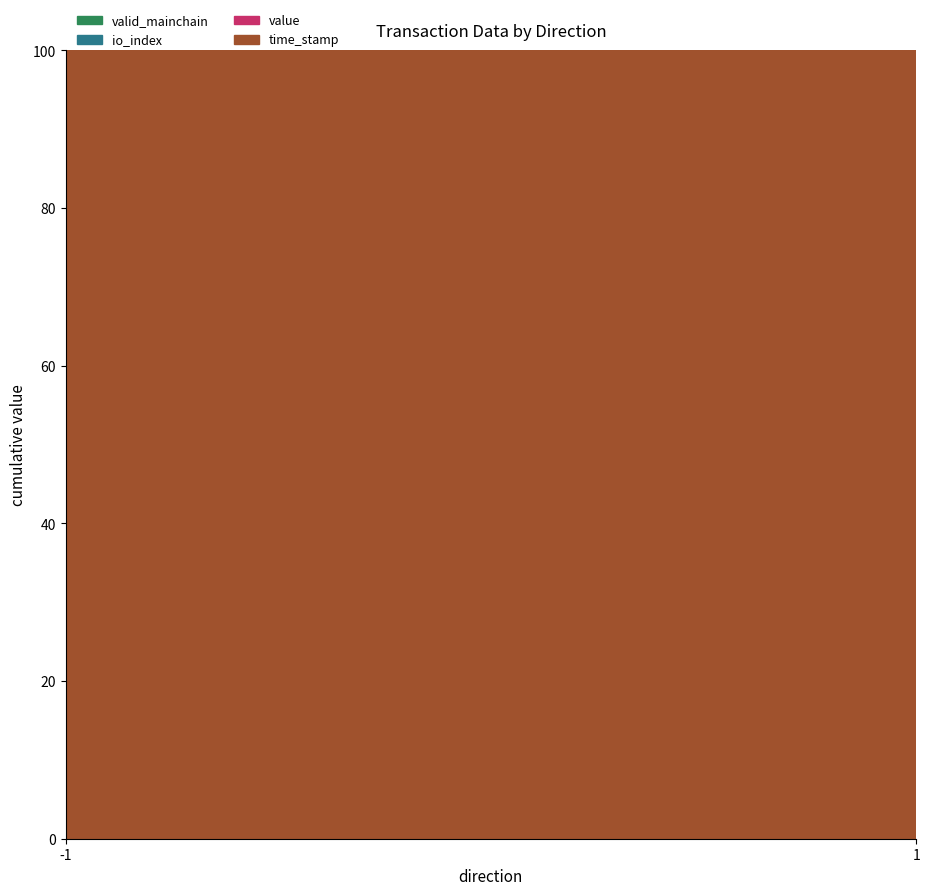

Reading left to right, transcribe all the data shown in this chart.

io_index: 0.0	1.0	0.0	1.0
value: 0.0	19.1	0.0	19.1
time_stamp: 1716879666.0	1716879666.0	1716879551.0	1716879551.0
valid_mainchain: 1.0	1.0	1.0	1.0